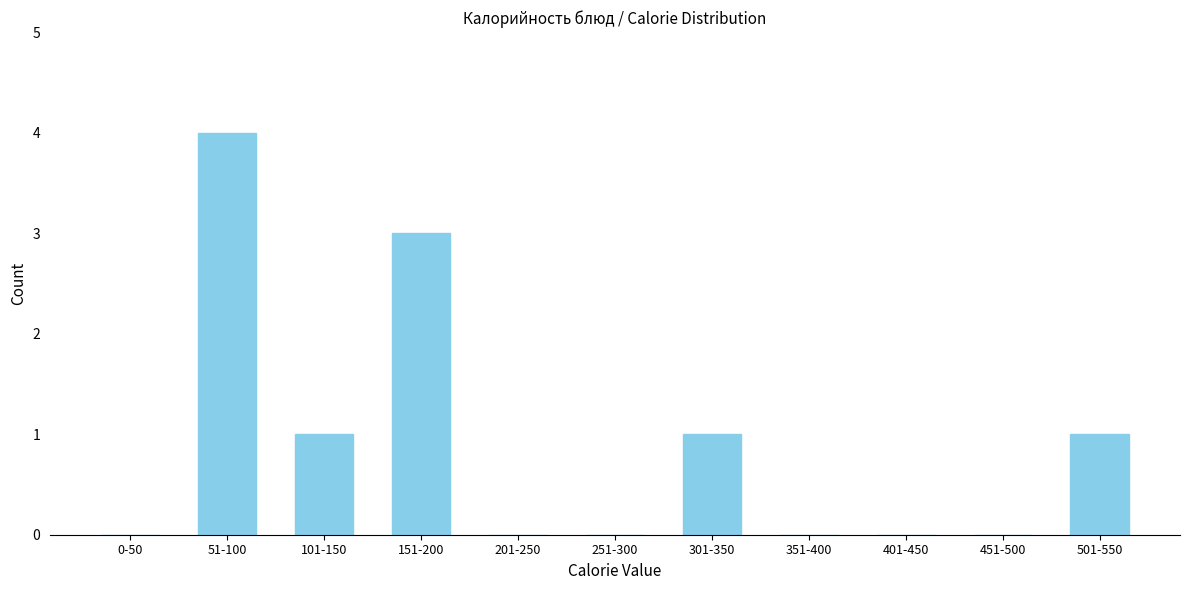

Reading right to left, extract all data points from this chart.

501-550=1	451-500=0	401-450=0	351-400=0	301-350=1	251-300=0	201-250=0	151-200=3	101-150=1	51-100=4	0-50=0